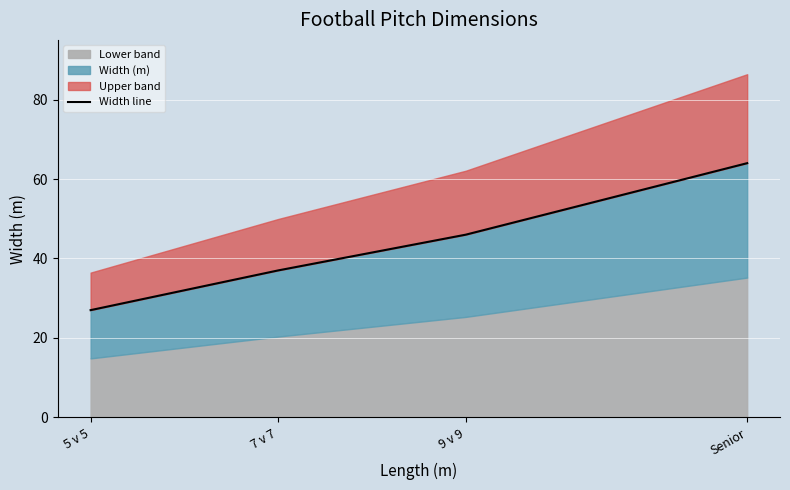

Reading left to right, extract all data points from this chart.

27	37	46	64